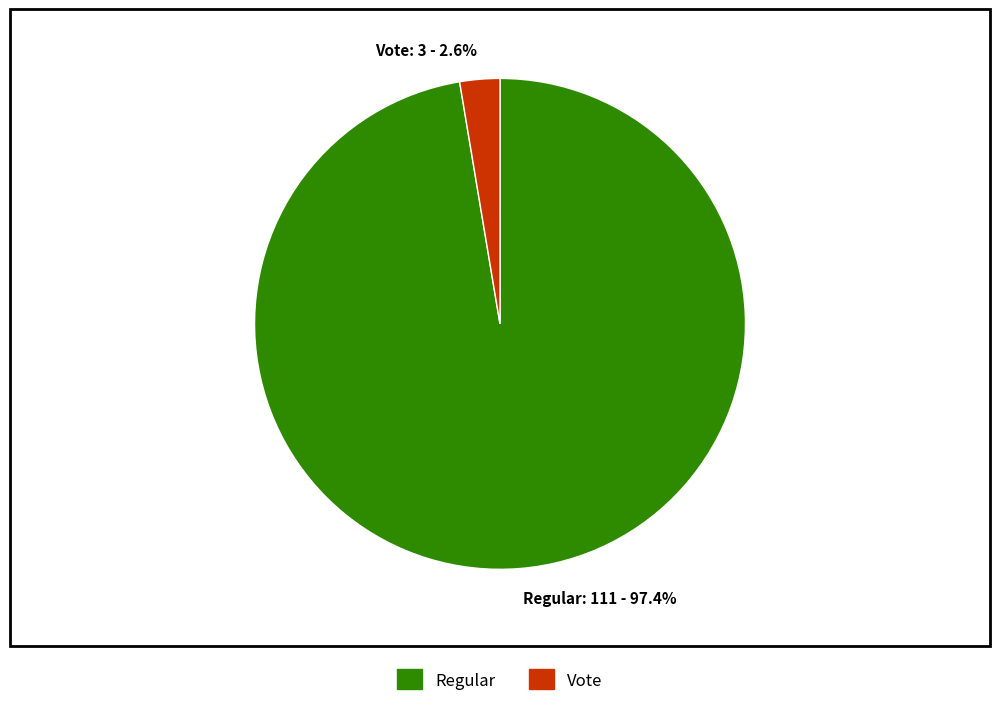

Does Regular: 111 - 97.4% represent more than half of the total?

Yes